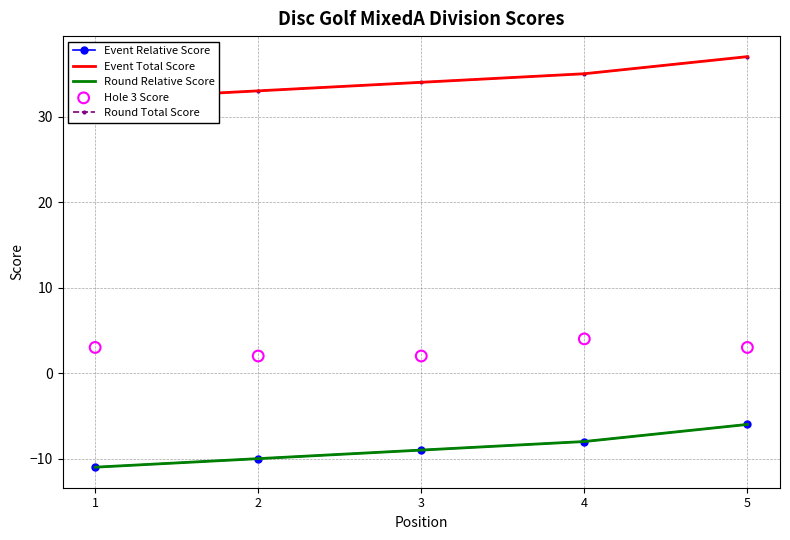

Which series reaches the maximum Y coordinate?

Event Total Score